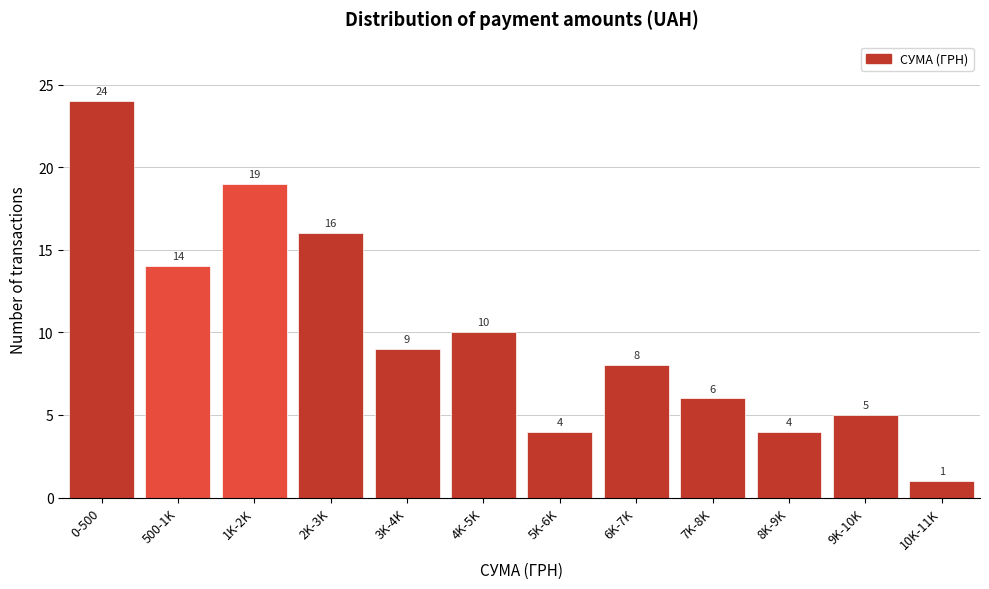

Reading left to right, transcribe all the data shown in this chart.

0-500=24	500-1K=14	1K-2K=19	2K-3K=16	3K-4K=9	4K-5K=10	5K-6K=4	6K-7K=8	7K-8K=6	8K-9K=4	9K-10K=5	10K-11K=1